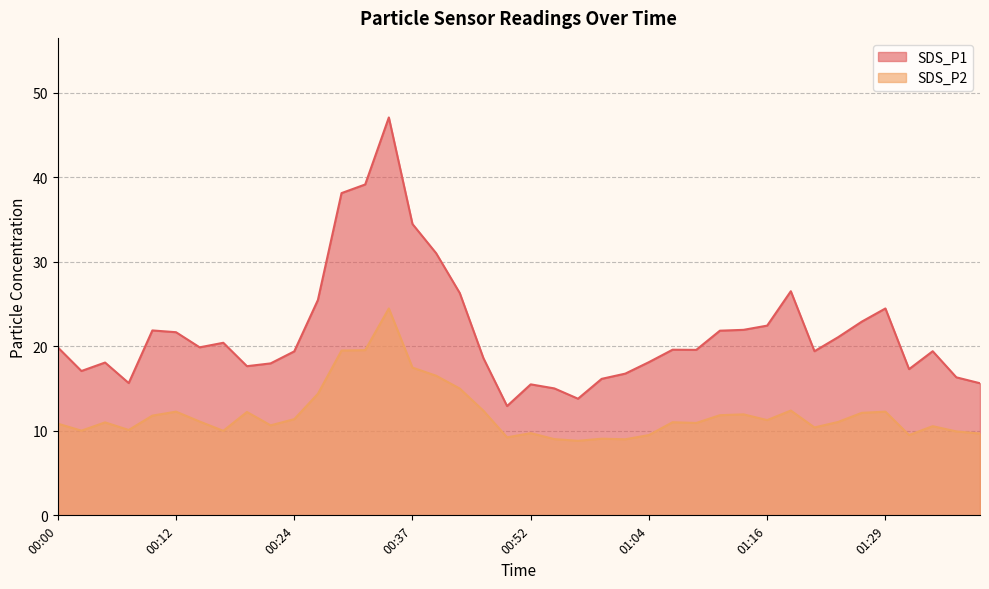

At which category does SDS_P1 reach its first local peak?

00:05